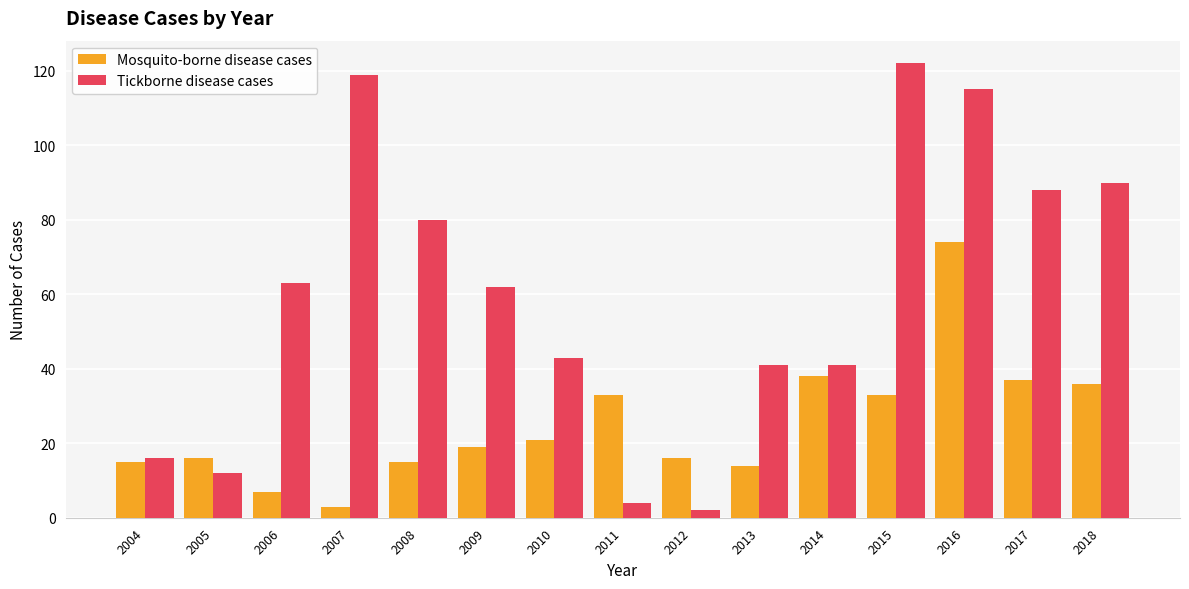

The value of Tickborne disease cases at 2010 is 43. True or false?

True